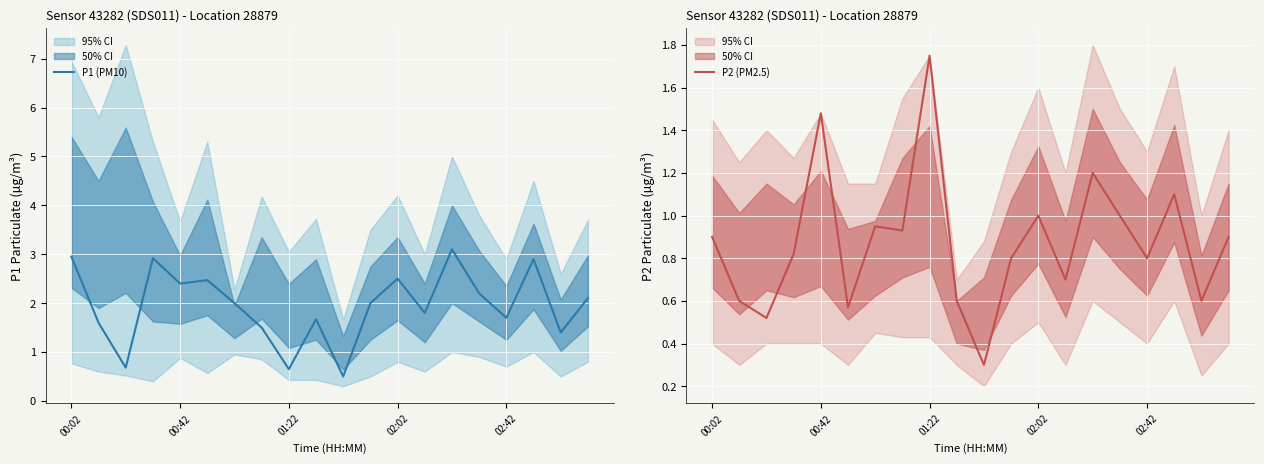

The P1 (PM10) series shows 0.2 at 01:22. True or false?

False